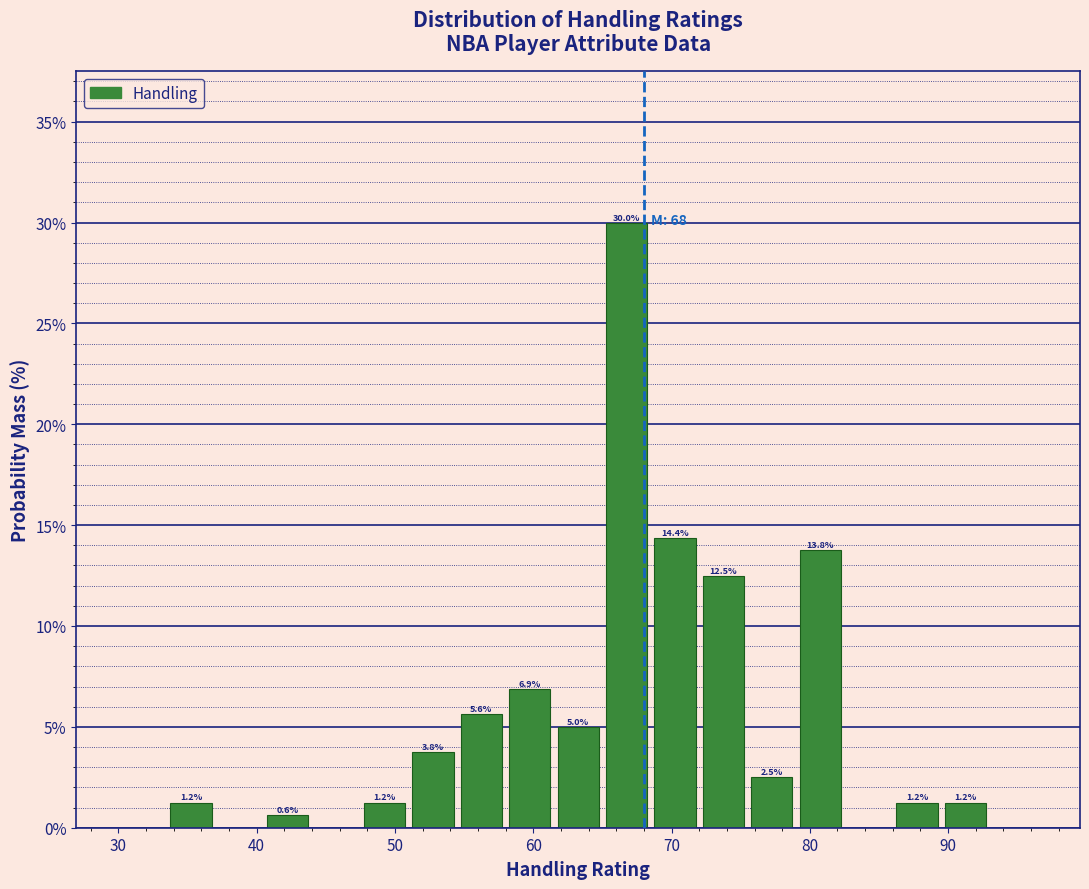

Around what value on the x-axis is the tallest bar? Give the approximate position of its centre, as read against the axis.

67